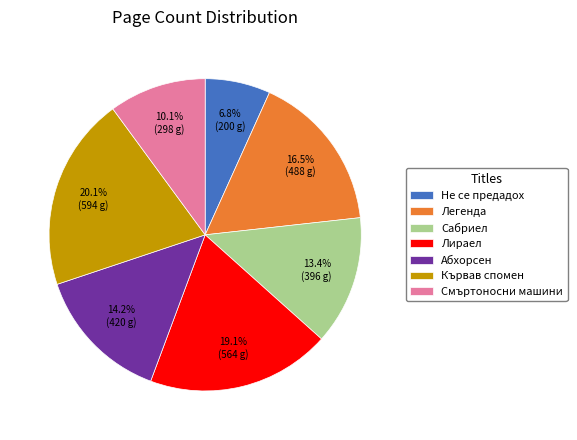

To the nearest percent, what percentage of the pie is Не се предадох?

7%